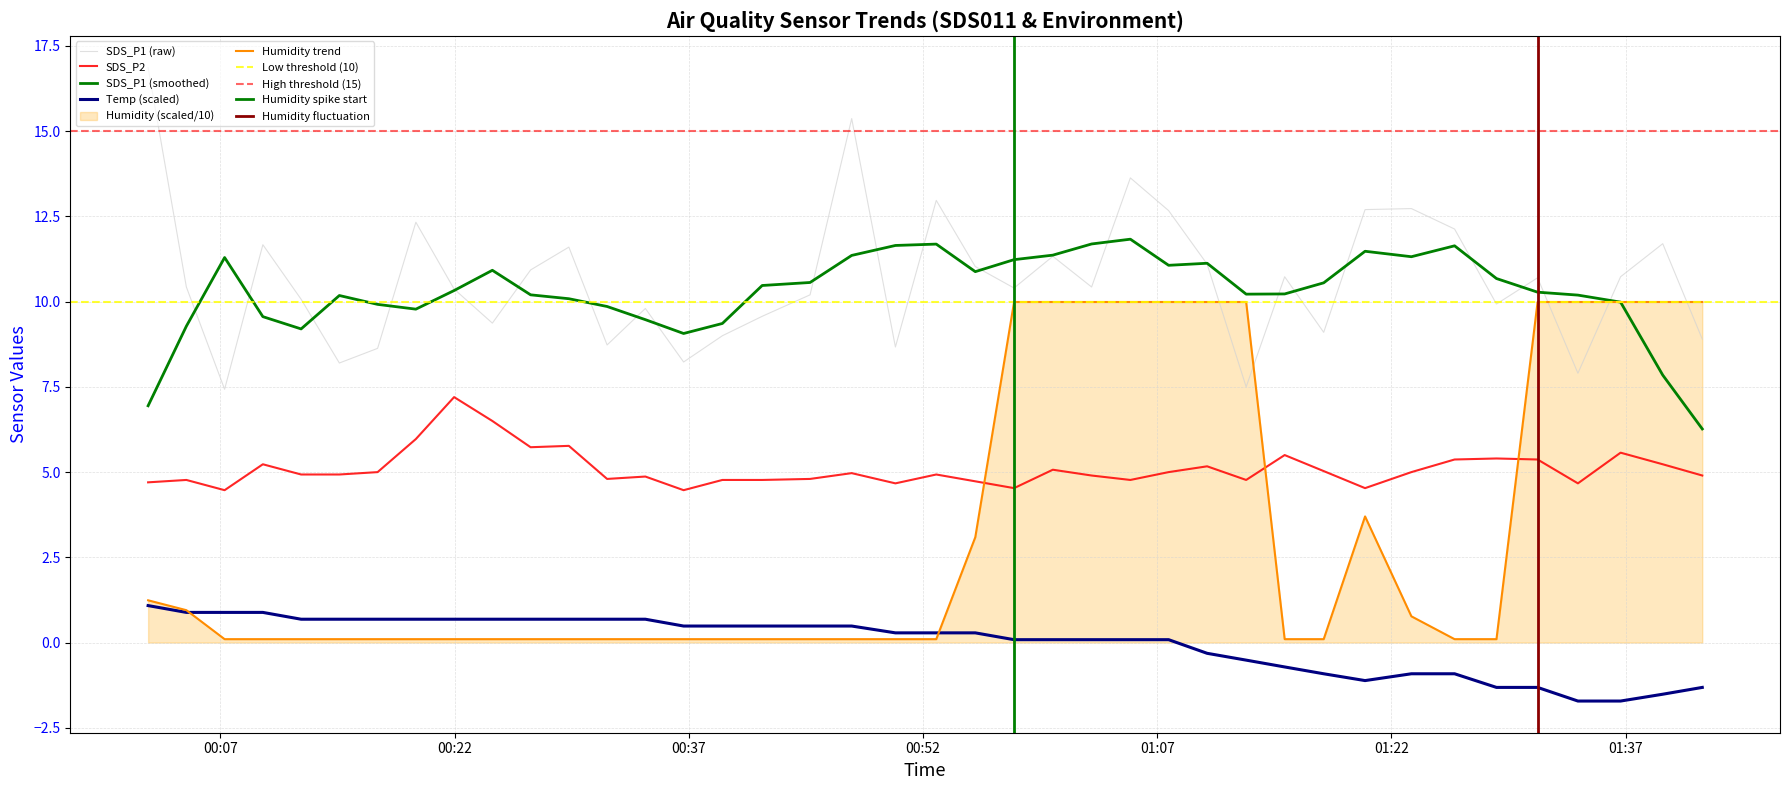

At which category is the sum across all series the highest?

2022/10/12 01:05:17